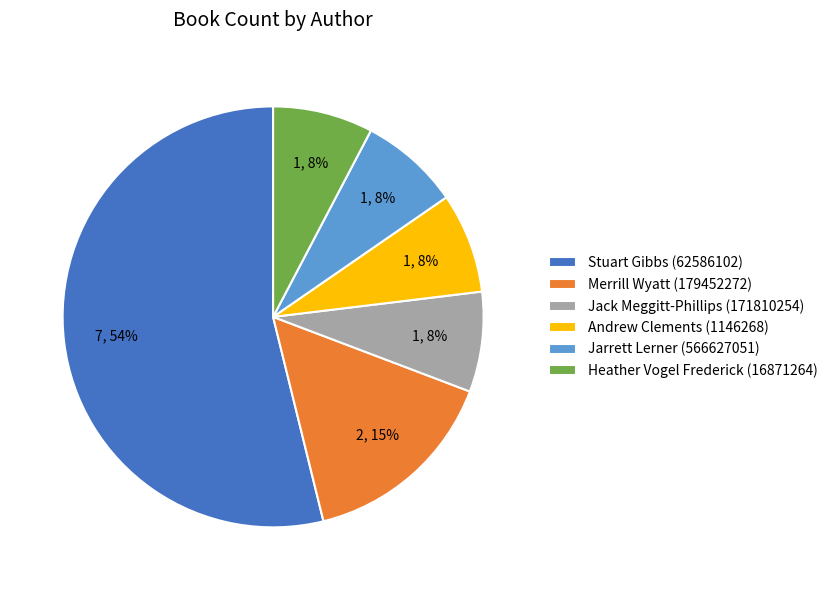

How many segments does this pie chart have?

6